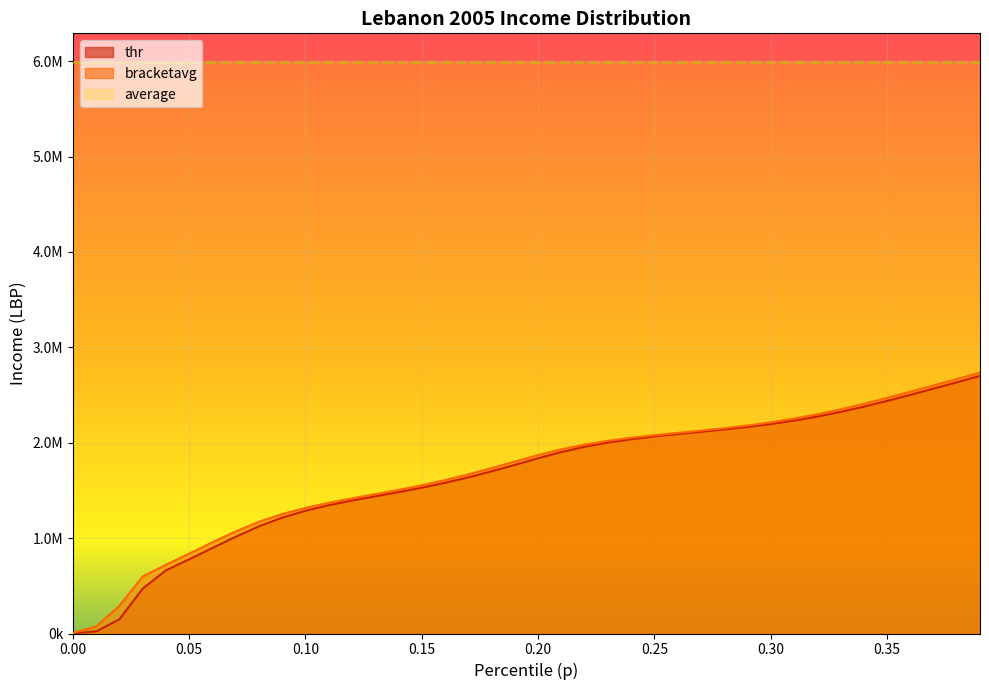

Does the chart display data point markers on the line(s)?

No